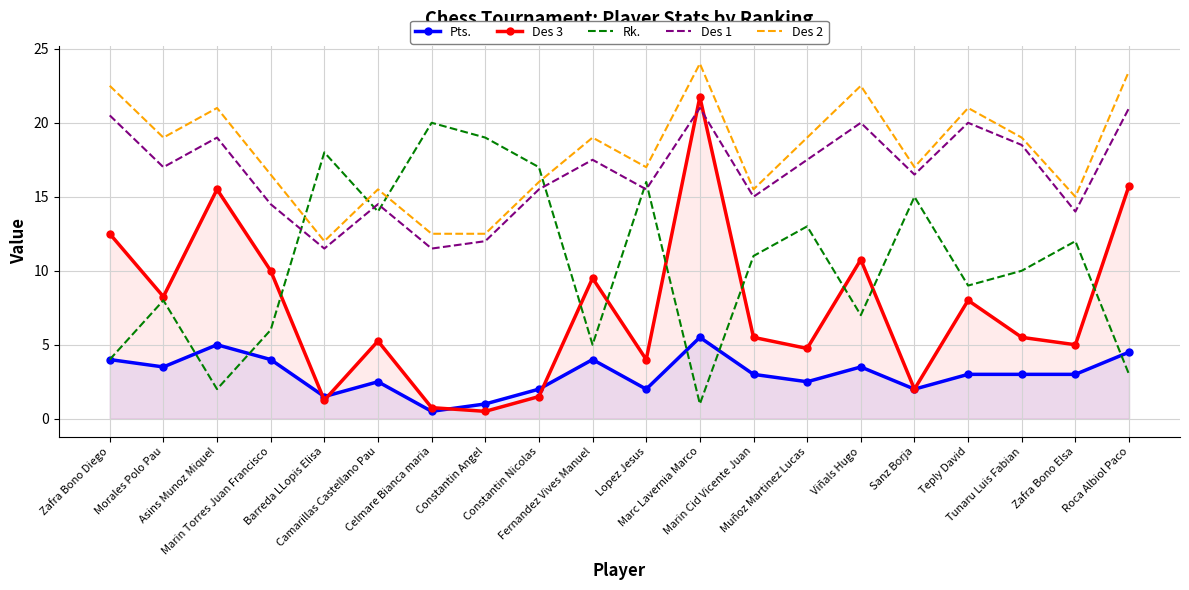

What is the average value of the Rk. series?

10.5